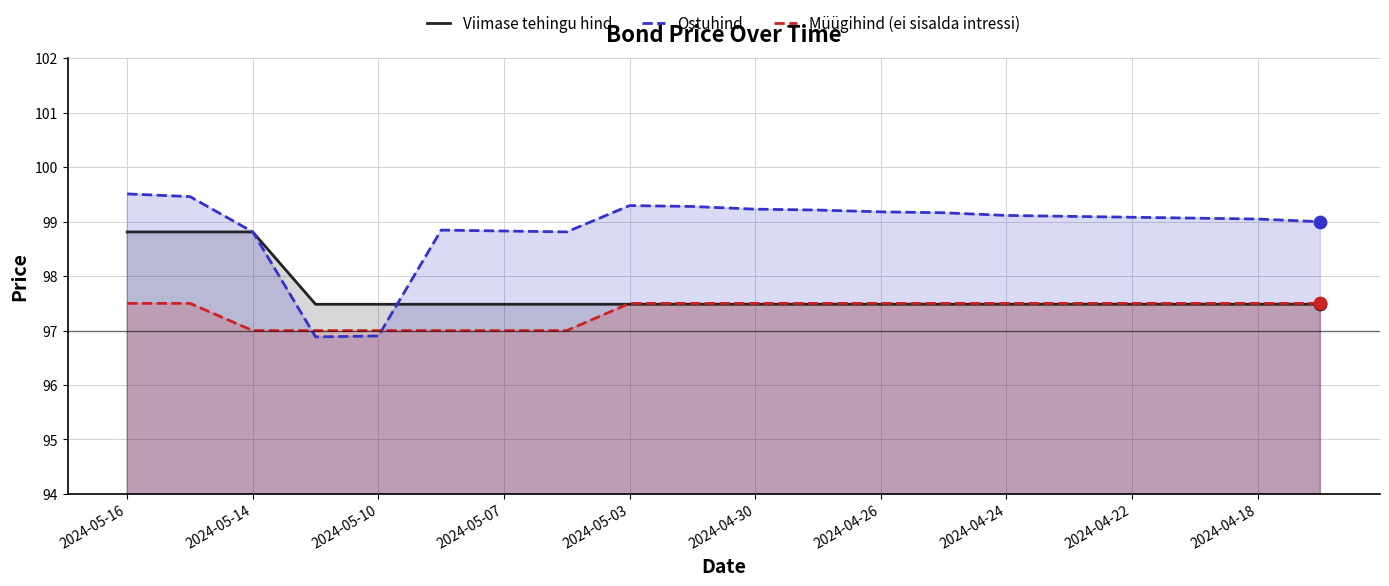

Which series reaches the maximum Y coordinate?

Ostuhind